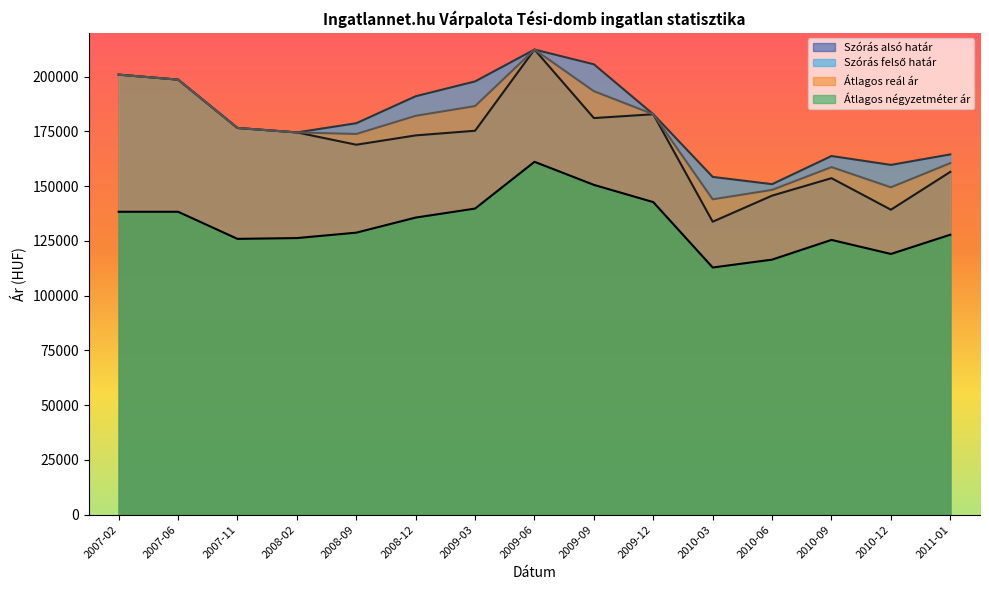

What is the greatest value displayed?

212367